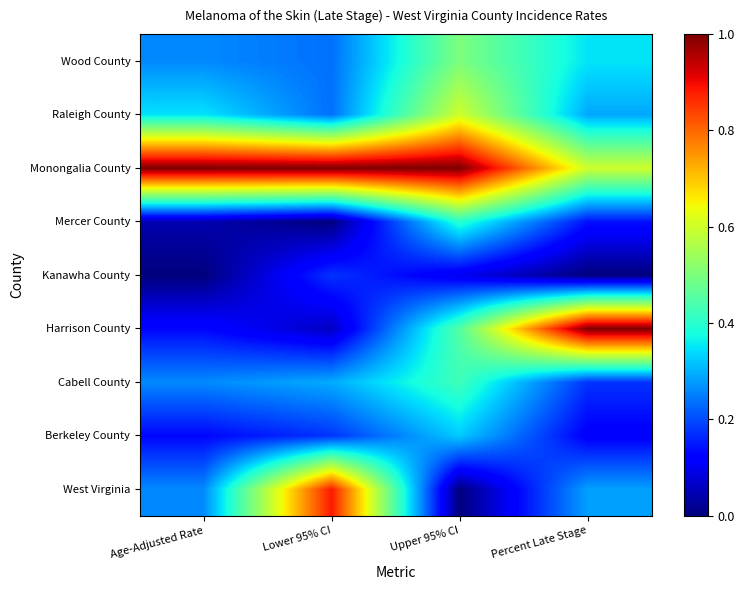

Rank the series at Age-Adjusted Rate from lowest to highest value.

Kanawha County, Mercer County, Berkeley County, Harrison County, West Virginia, Cabell County, Wood County, Raleigh County, Monongalia County